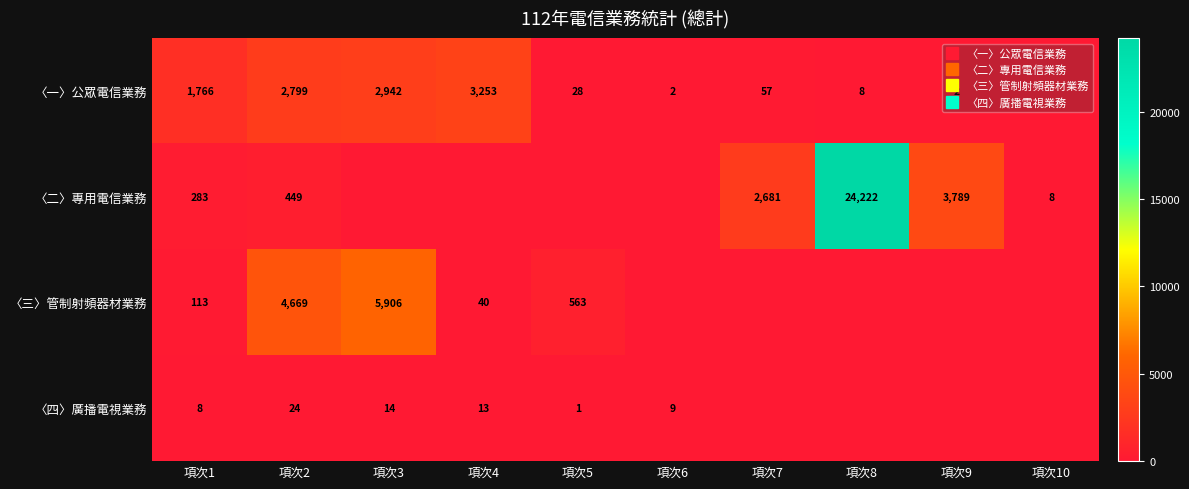

Where is 〈三〉管制射頻器材業務 nearest to the value 2953?

項次2